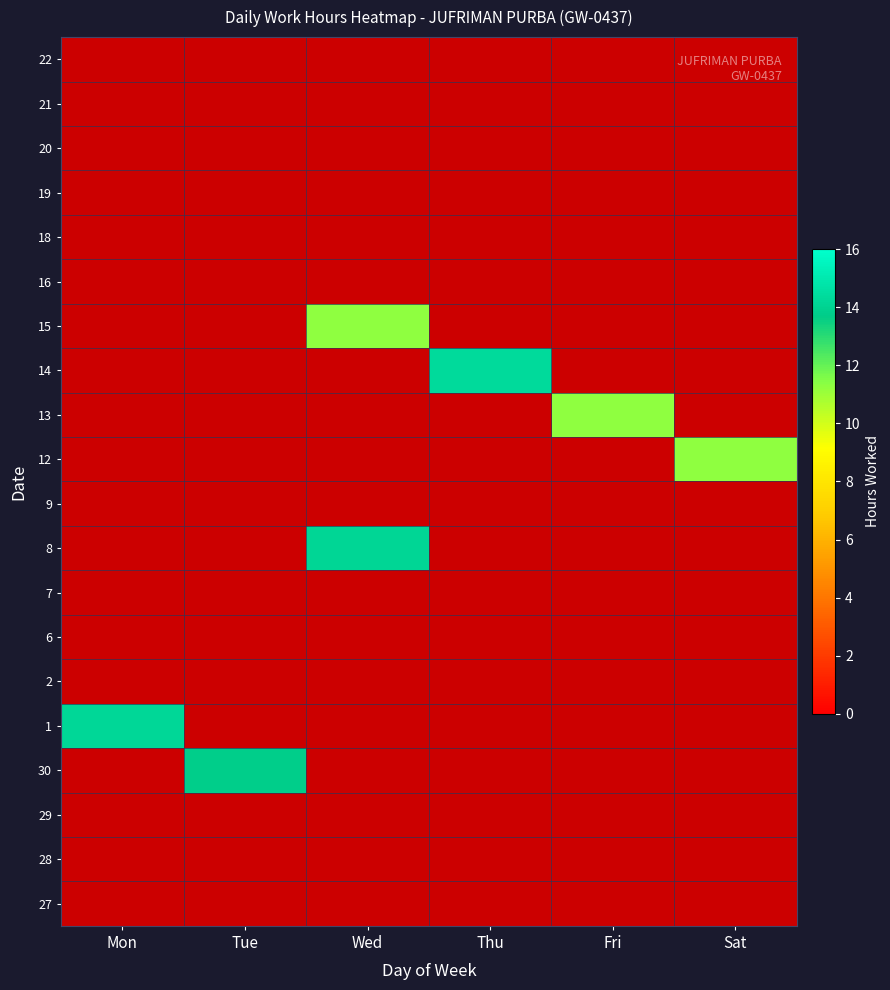

Between Sat and Wed, which is larger?

Sat